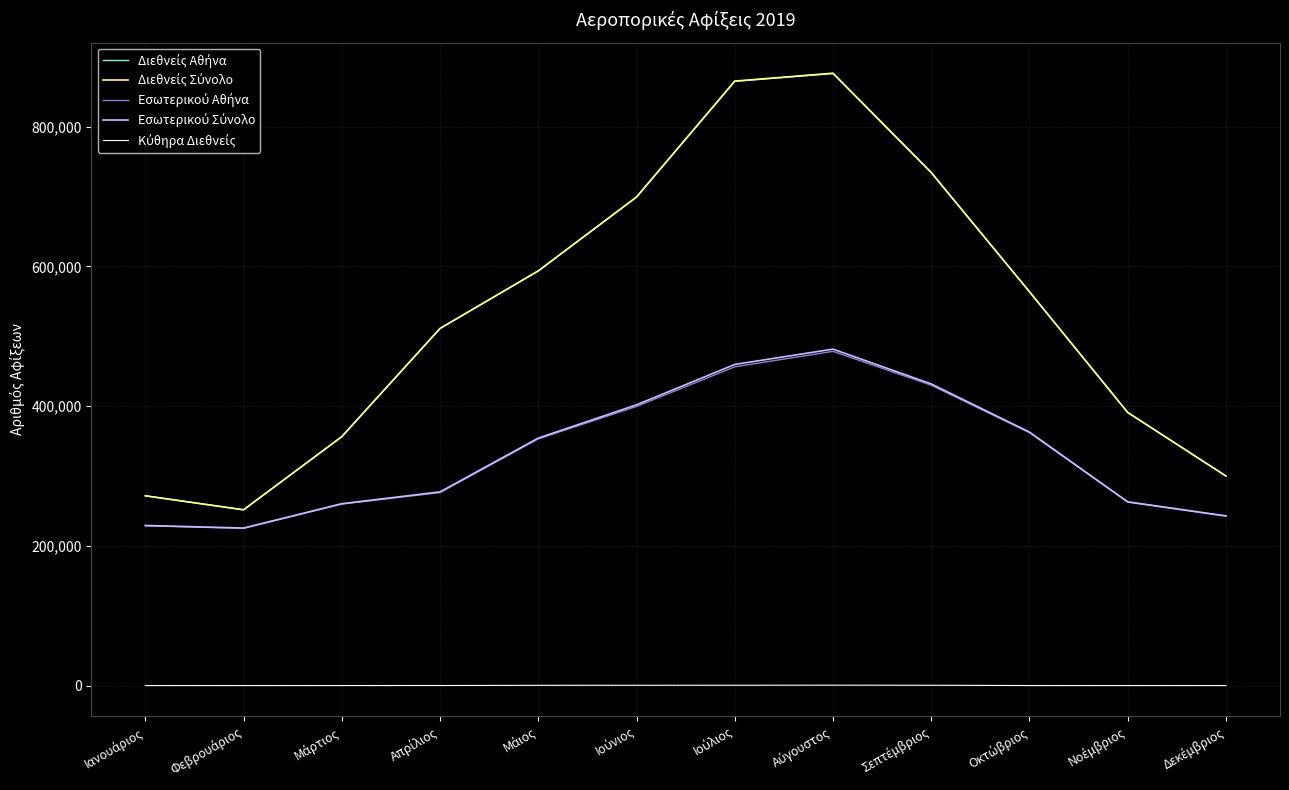

What is the greatest value displayed?

876598